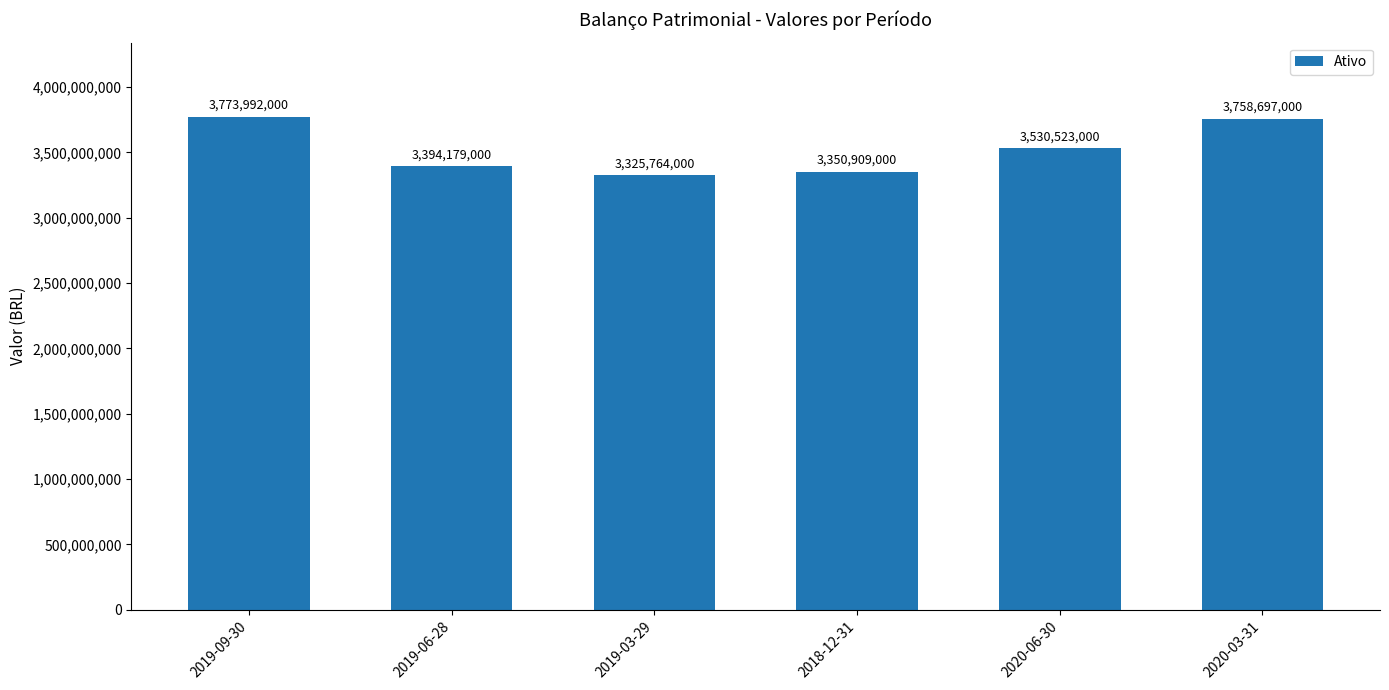

What is the smallest value displayed?

3325764000